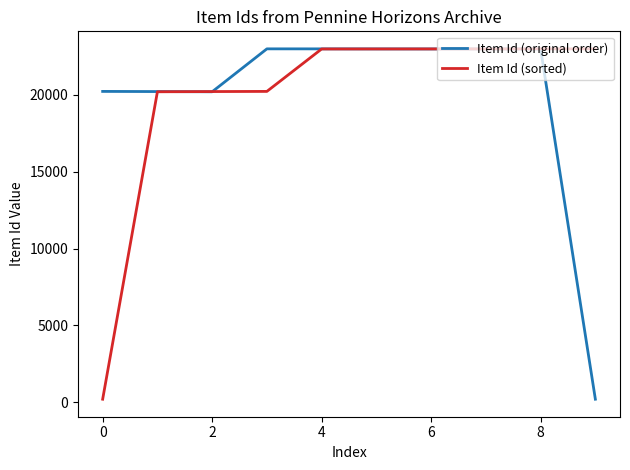

What is the minimum value for Item Id (sorted)?

191